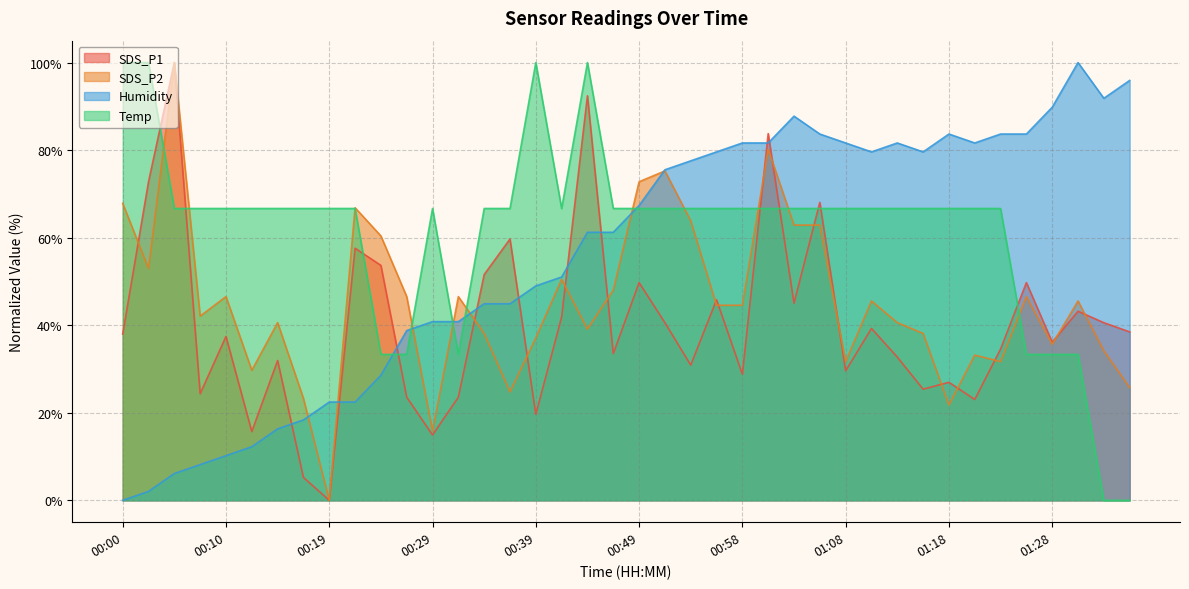

What is the label of the 27th point from the left?

01:03